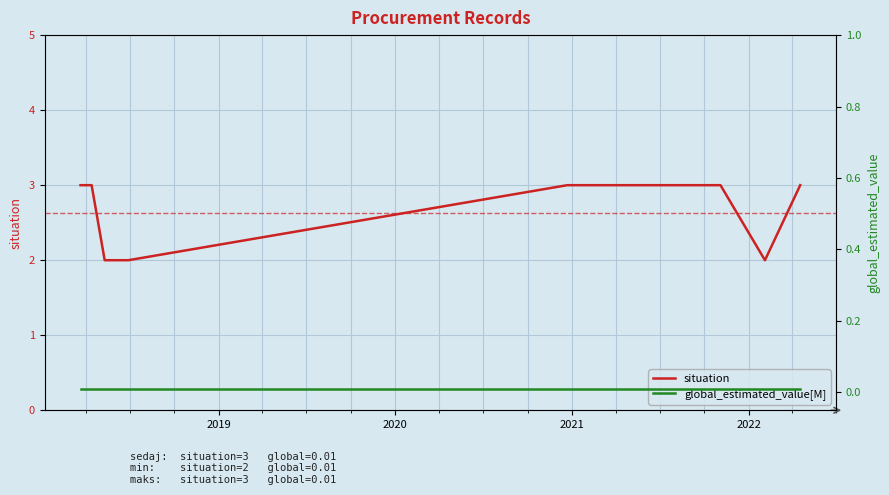

What is the label of the 5th point from the right?

2021